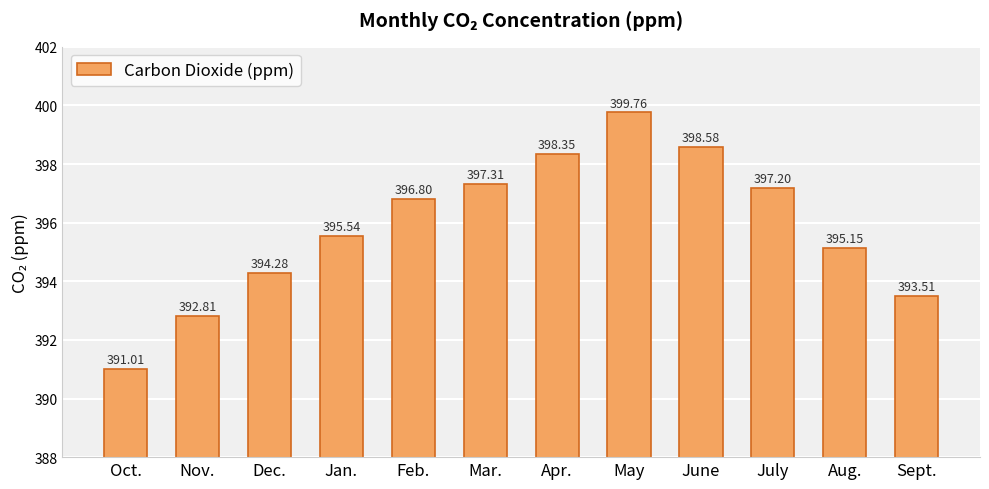

Where does the data first go above 396?

Feb.